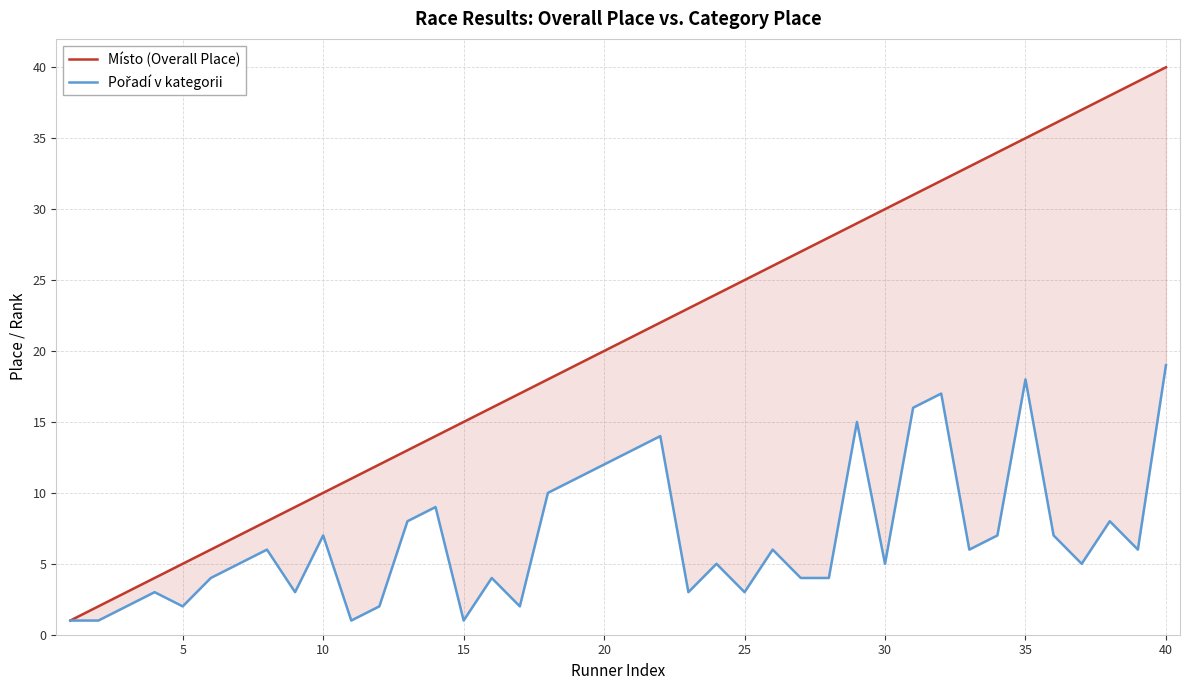

What value does the Pořadí v kategorii series have at 29, to the nearest 5?

5